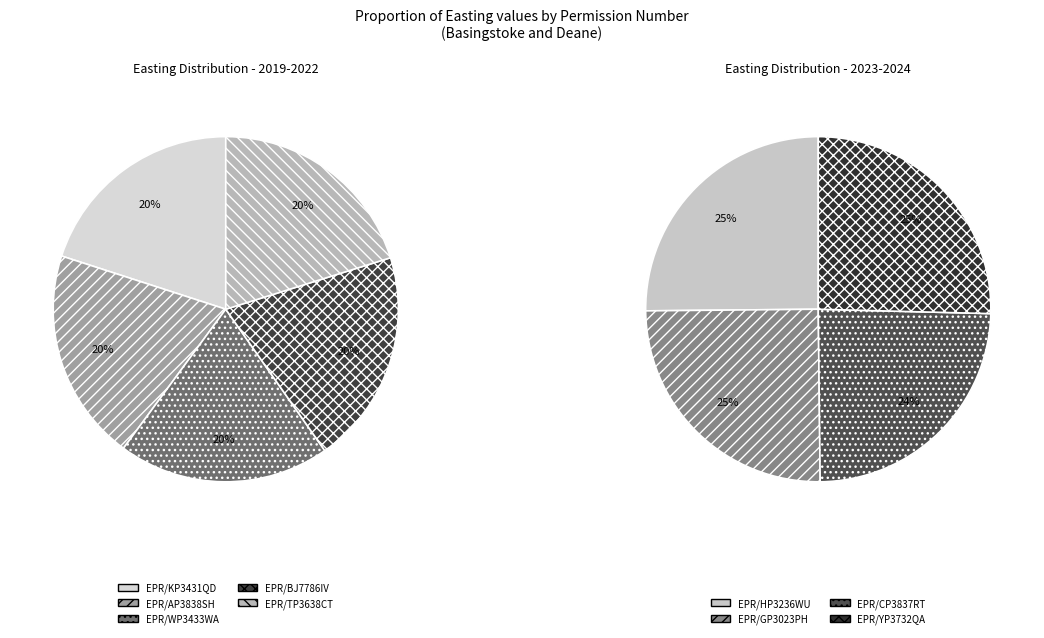

Which category has the biggest portion of the pie?

EPR/YP3732QA